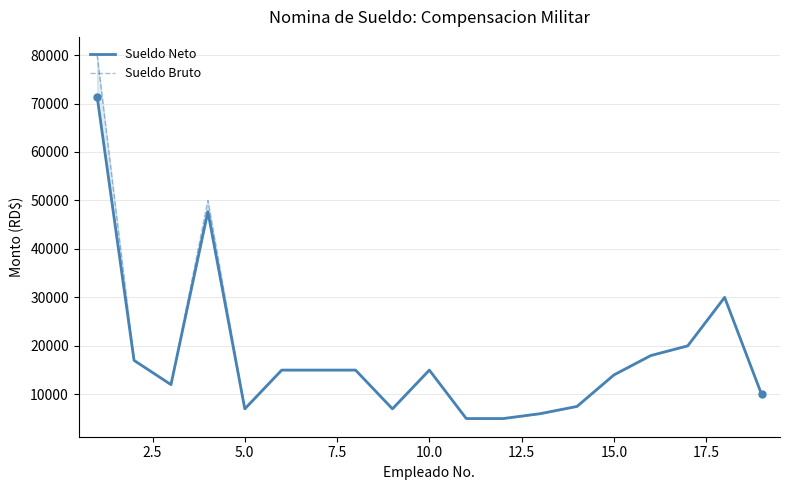

Reading right to left, list all the values displayed in this chart.

Sueldo Neto: 10000.0	30000.0	20000.0	18000.0	14000.0	7500.0	6000.0	5000.0	5000.0	15000.0	7000.0	15000.0	15000.0	15000.0	7000.0	47702.8	12000.0	17000.0	71417.1
Sueldo Bruto: 10000.0	30000.0	20000.0	18000.0	14000.0	7500.0	6000.0	5000.0	5000.0	15000.0	7000.0	15000.0	15000.0	15000.0	7000.0	50000.0	12000.0	17000.0	80000.0